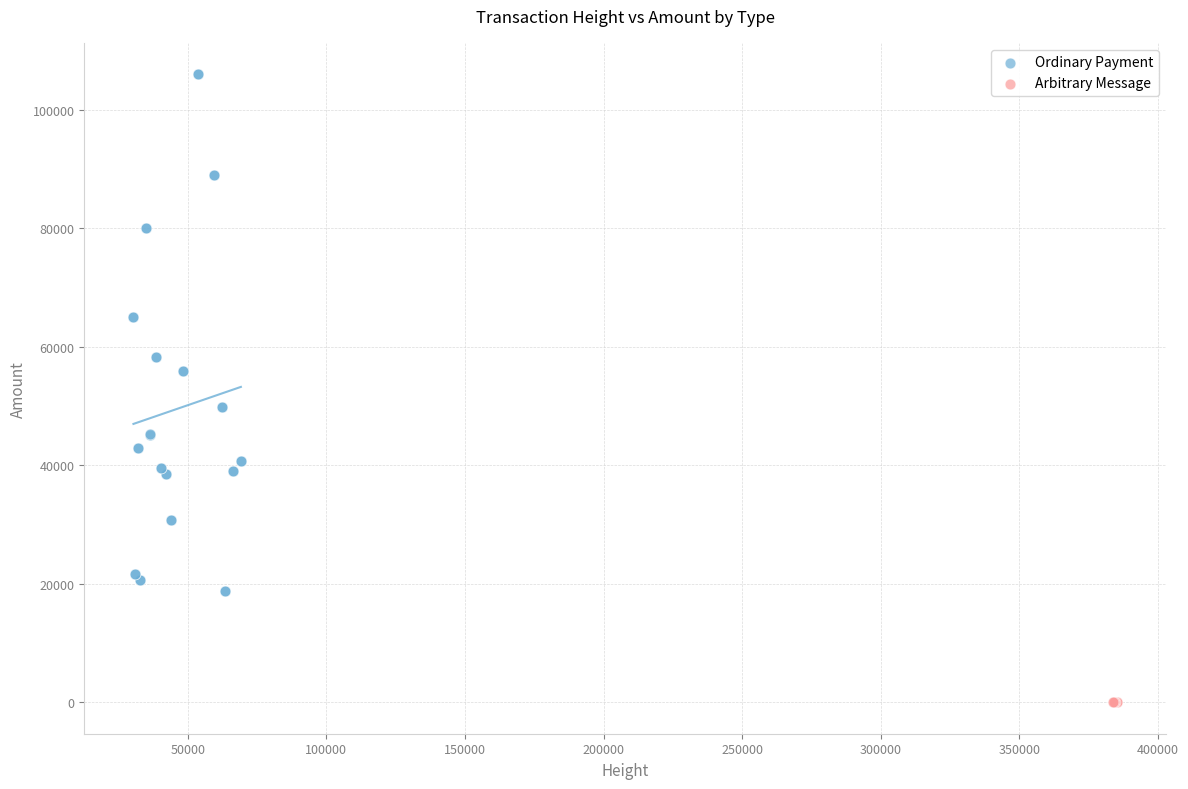

Which series contains the lowest Y value?

Arbitrary Message